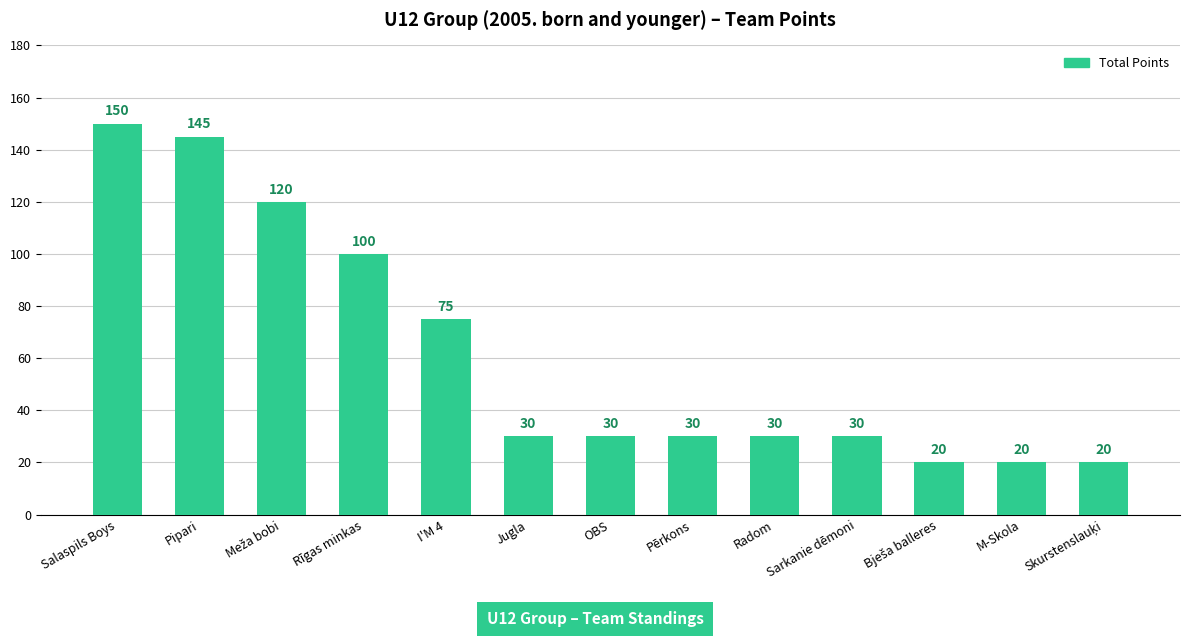

What is the value of the 1st bar from the left?

150